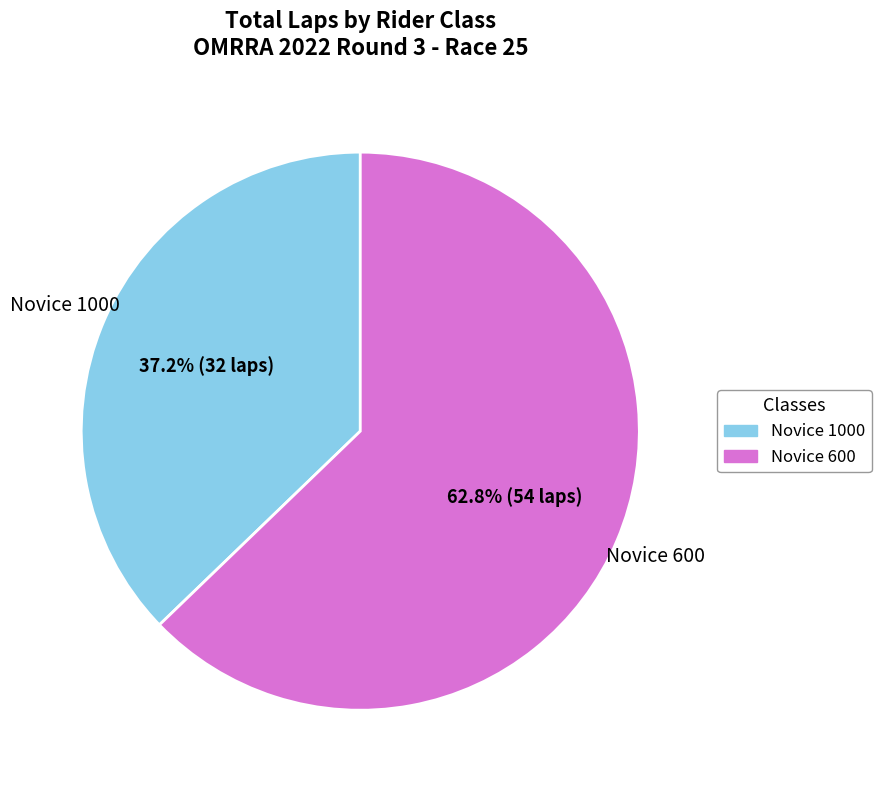

Which has a higher value, Novice 600 or Novice 1000?

Novice 600